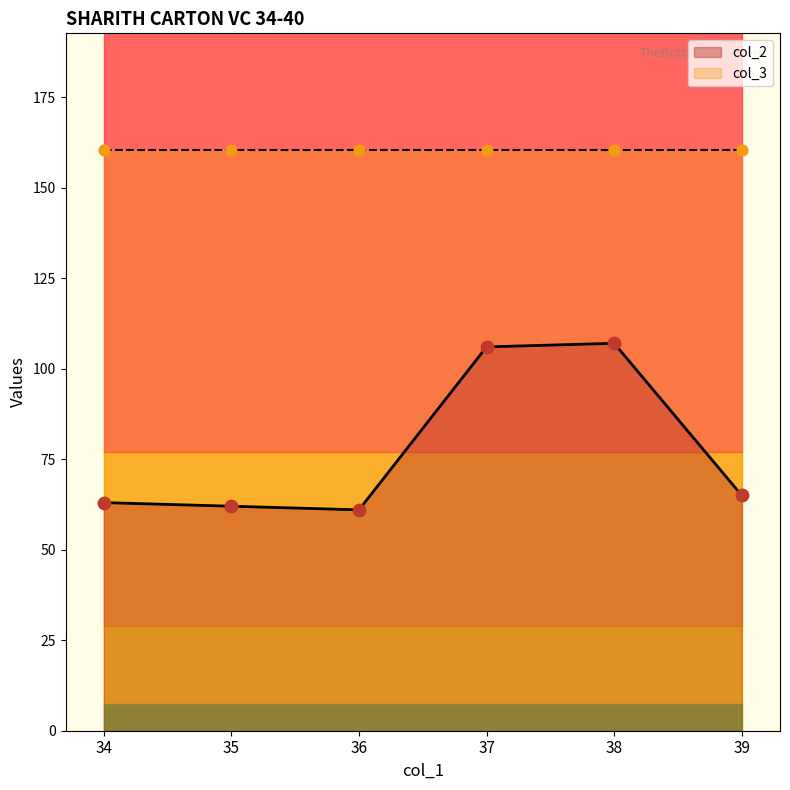

Which has a higher value, 35 or 37?

37